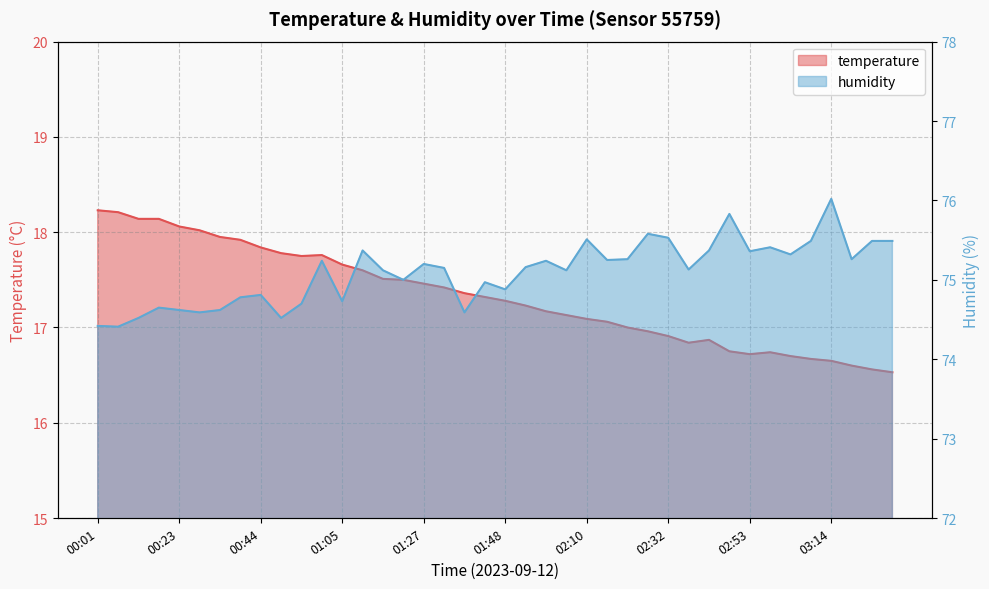

The temperature series shows 17.0 at 02:21. True or false?

True